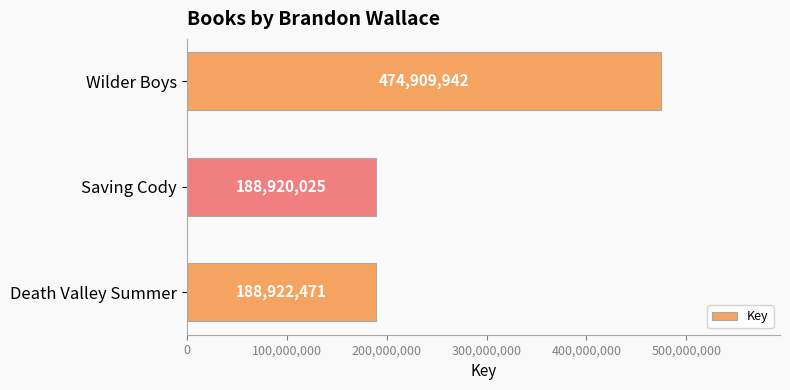

The chart shows a value of 278223681 at Wilder Boys. True or false?

False